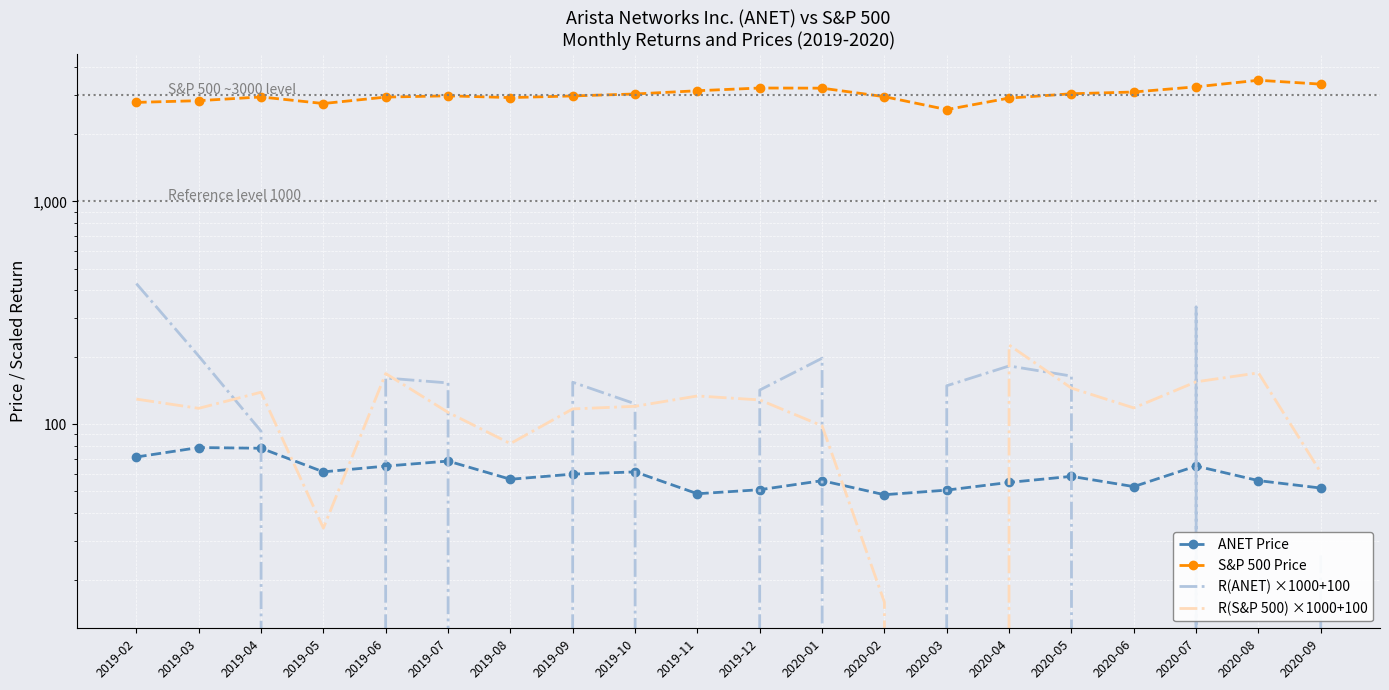

Where is the first local minimum for S&P 500 Price?

2019-05